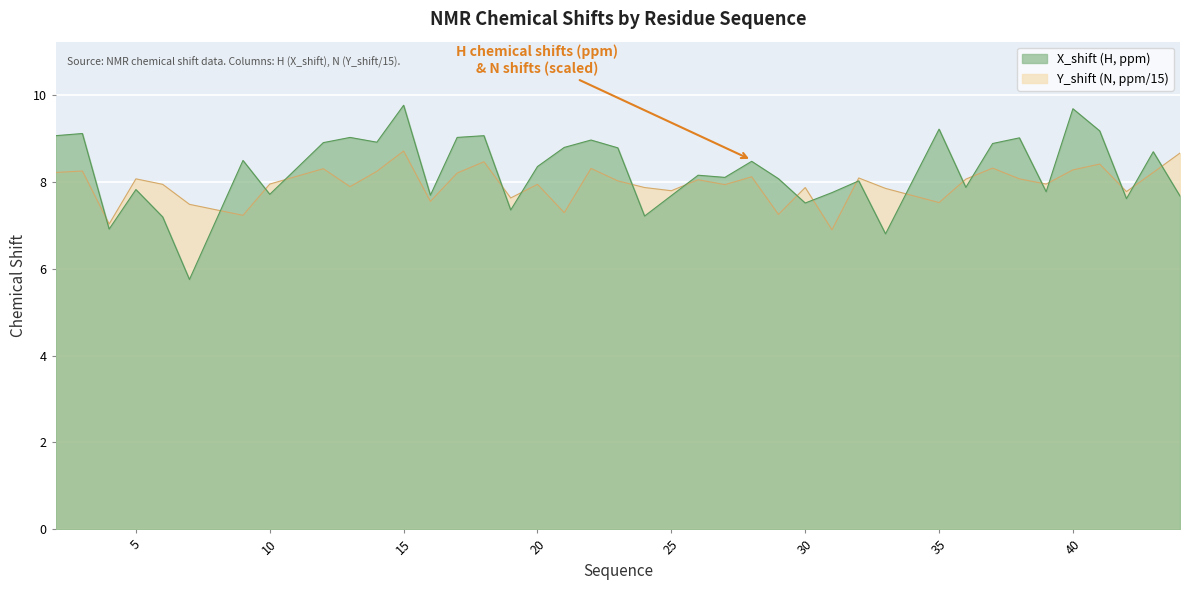

Reading left to right, list all the values displayed in this chart.

X_shift: 2=9.1	3=9.1	4=6.9	5=7.8	6=7.2	7=5.8	9=8.5	10=7.7	12=8.9	13=9.0	14=8.9	15=9.8	16=7.7	17=9.0	18=9.1	19=7.3	20=8.3	21=8.8	22=9.0	23=8.8	24=7.2	25=7.7	26=8.2	27=8.1	28=8.5	29=8.1	30=7.5	31=7.8	32=8.0	33=6.8	35=9.2	36=7.9	37=8.9	38=9.0	39=7.8	40=9.7	41=9.2	42=7.6	43=8.7	44=7.7
Y_shift: 2=8.2	3=8.2	4=7.0	5=8.1	6=7.9	7=7.5	9=7.2	10=7.9	12=8.3	13=7.9	14=8.2	15=8.7	16=7.5	17=8.2	18=8.5	19=7.6	20=7.9	21=7.3	22=8.3	23=8.0	24=7.9	25=7.8	26=8.0	27=7.9	28=8.1	29=7.2	30=7.9	31=6.9	32=8.1	33=7.8	35=7.5	36=8.1	37=8.3	38=8.1	39=7.9	40=8.3	41=8.4	42=7.8	43=8.2	44=8.7